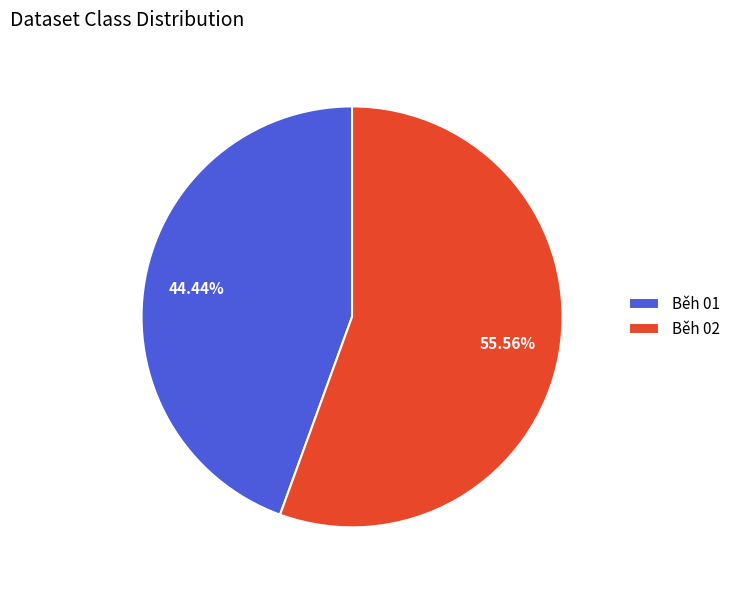

How many slices are in this pie chart?

2